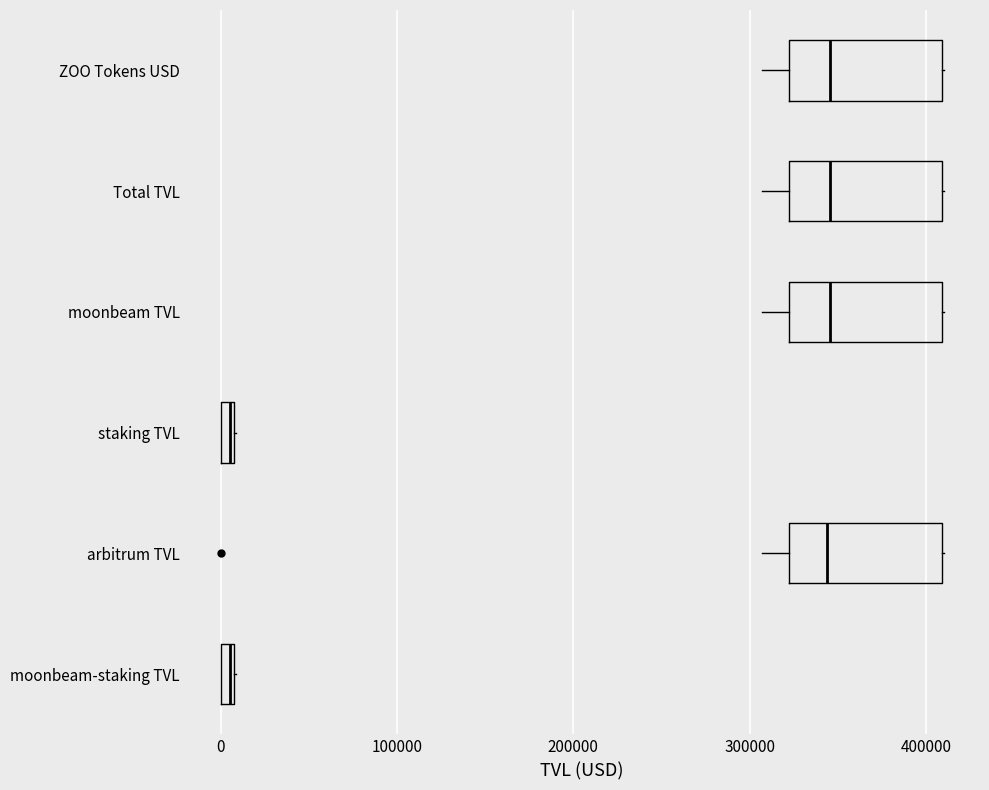

Where is the left edge of the box for staking TVL on the x-axis? The values are not printed on the chart, so give them approximately, as read against the axis.

0